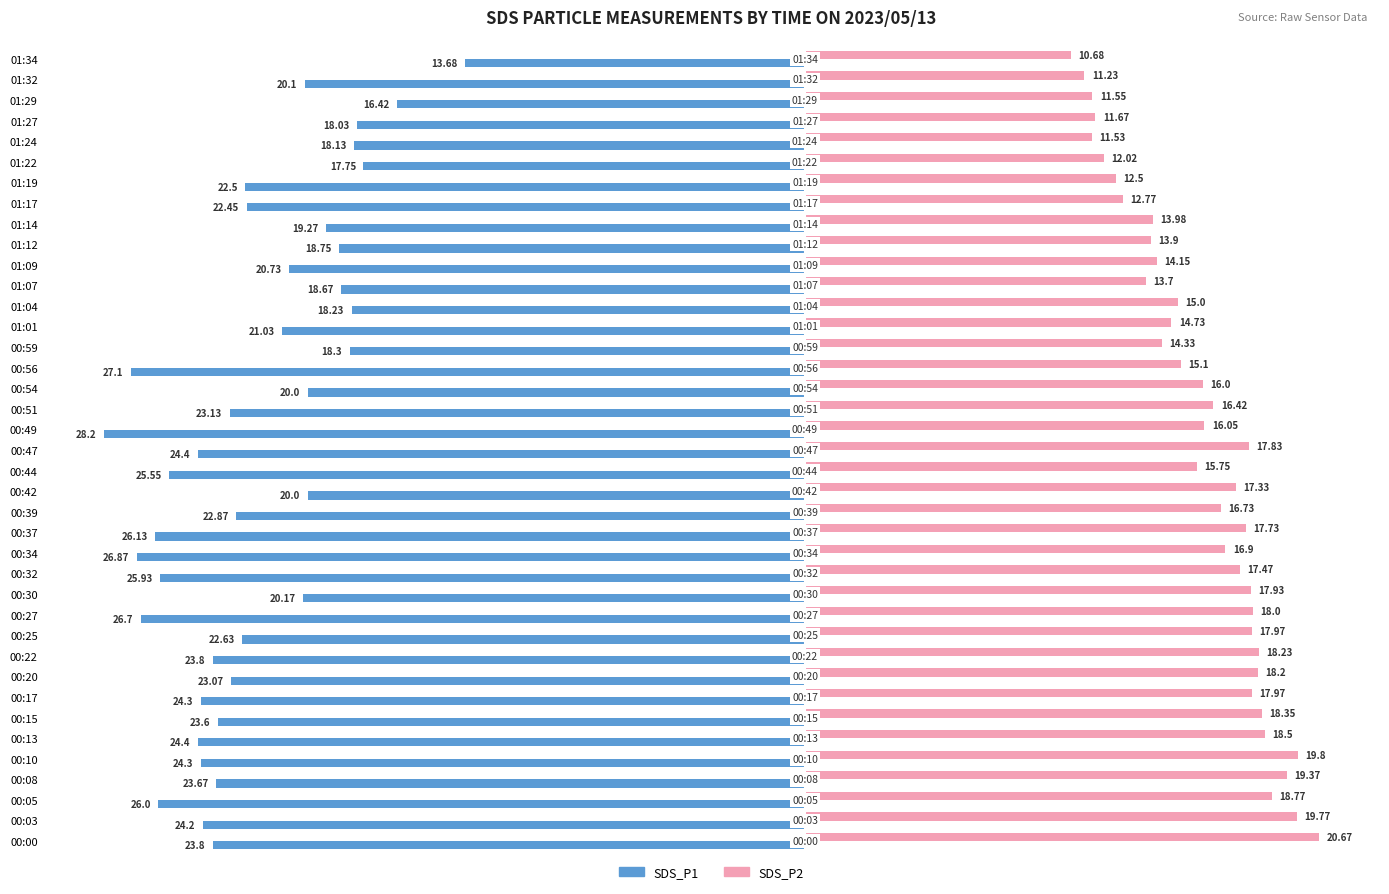

What is the difference between the maximum and minimum values in the SDS_P2 series?

10.0